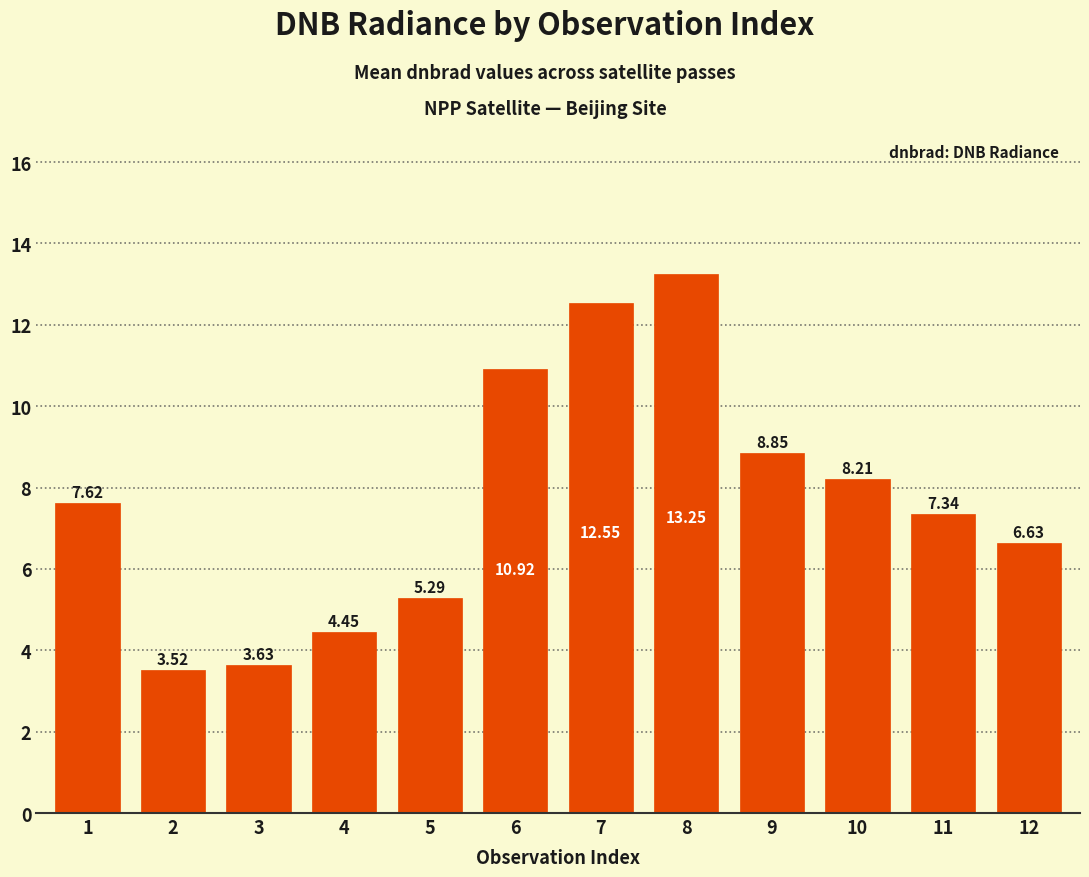

Rank the categories by value from highest to lowest.

8, 7, 6, 9, 10, 1, 11, 12, 5, 4, 3, 2